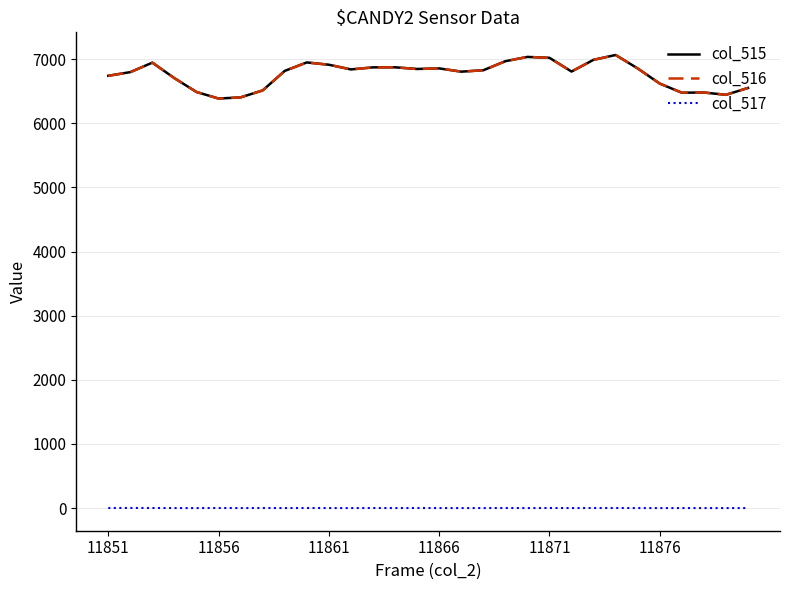

What is the minimum value for col_515?

6386